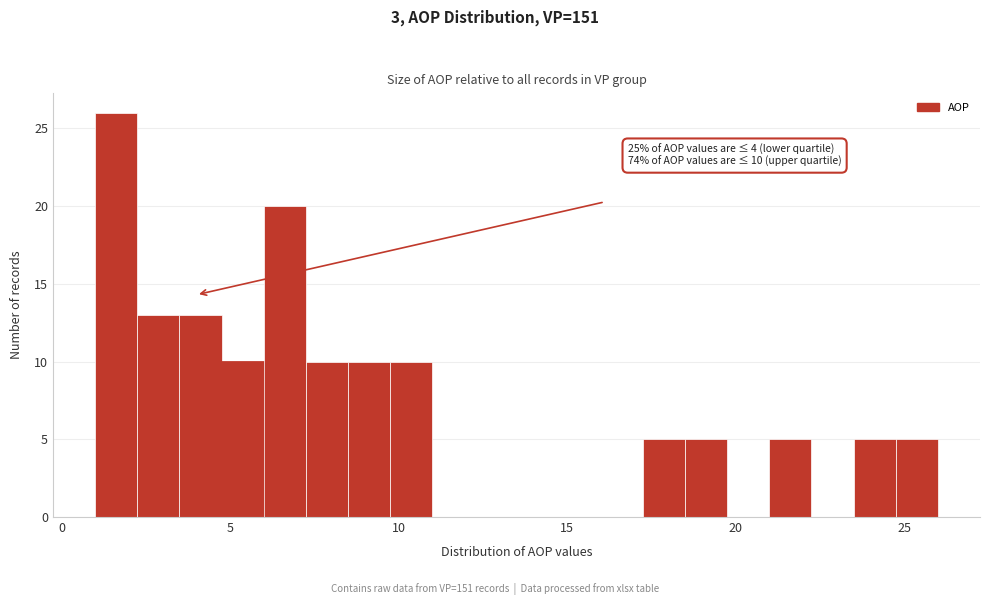

Read against the x-axis, roughly where is the centre of the tallest bar?

1.5